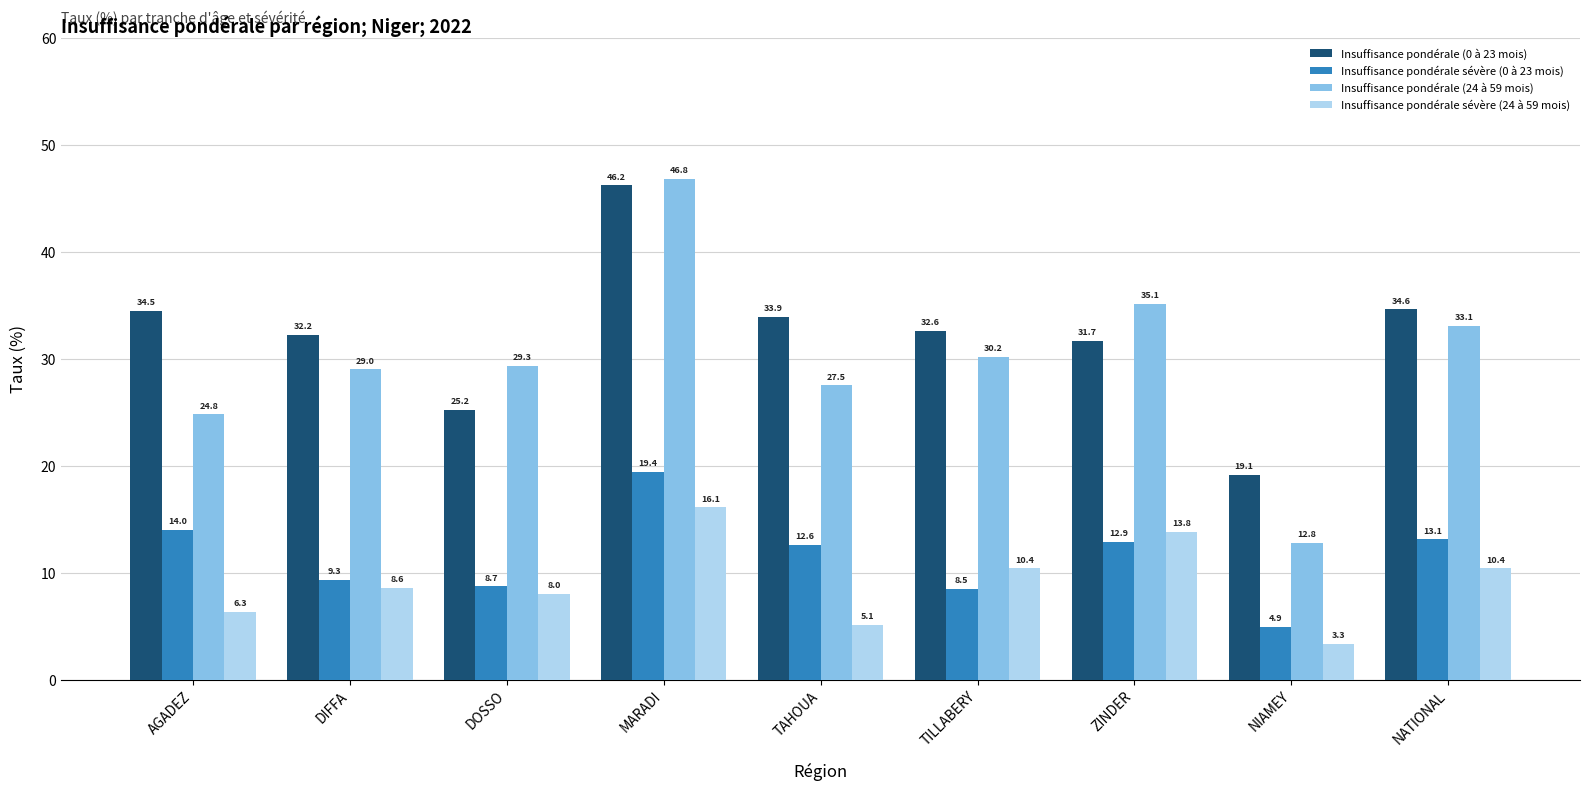

Which series has the largest range (max minus min)?

Insuffisance pondérale (24 à 59 mois)